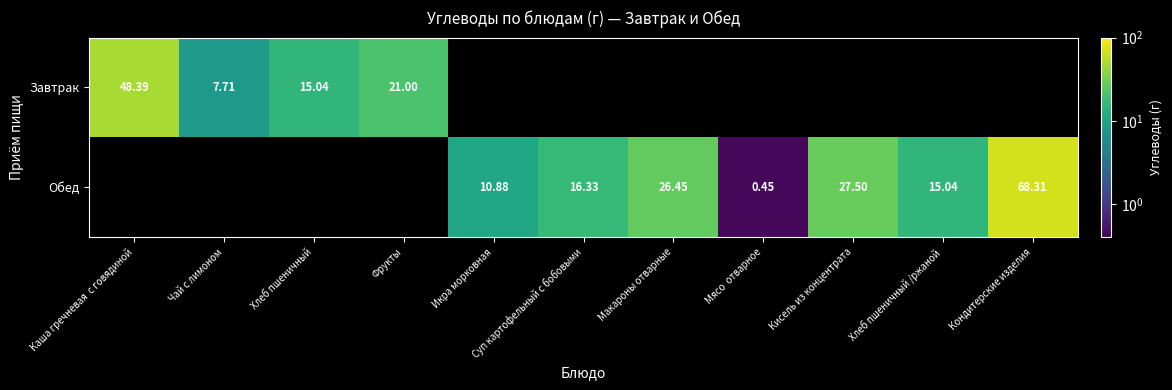

Between Икра морковная and Фрукты, which is larger?

Фрукты